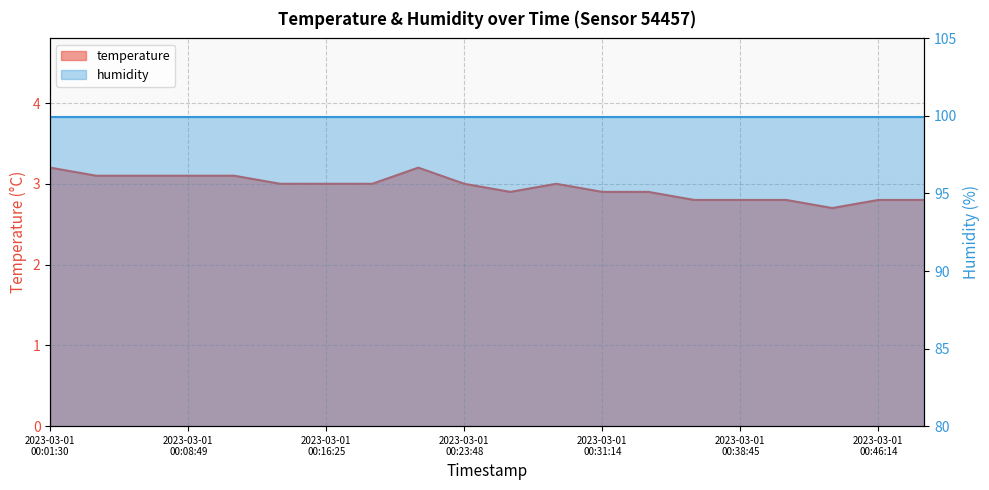

Reading right to left, what are all the values shown in this chart?

2.8	2.8	2.7	2.8	2.8	2.8	2.9	2.9	3.0	2.9	3.0	3.2	3.0	3.0	3.0	3.1	3.1	3.1	3.1	3.2